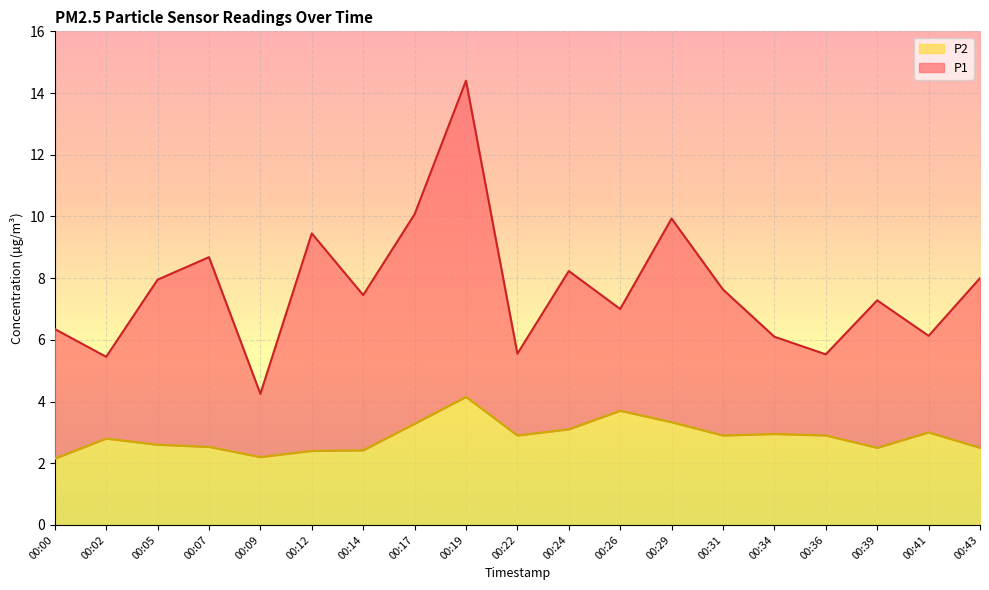

Does the chart display data point markers on the line(s)?

No